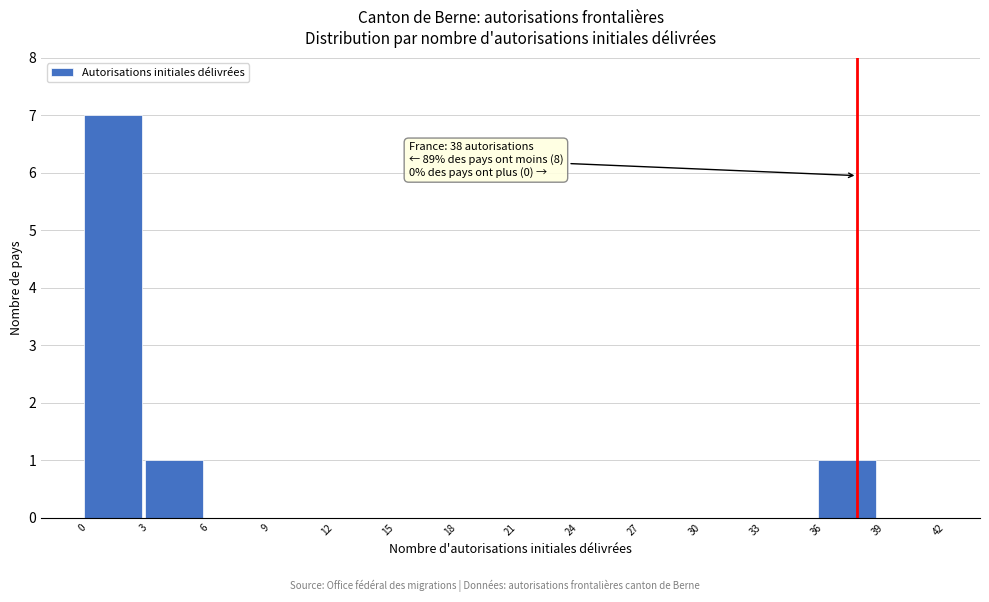

Over which range of the x-axis is the bar tallest?

0 to 3